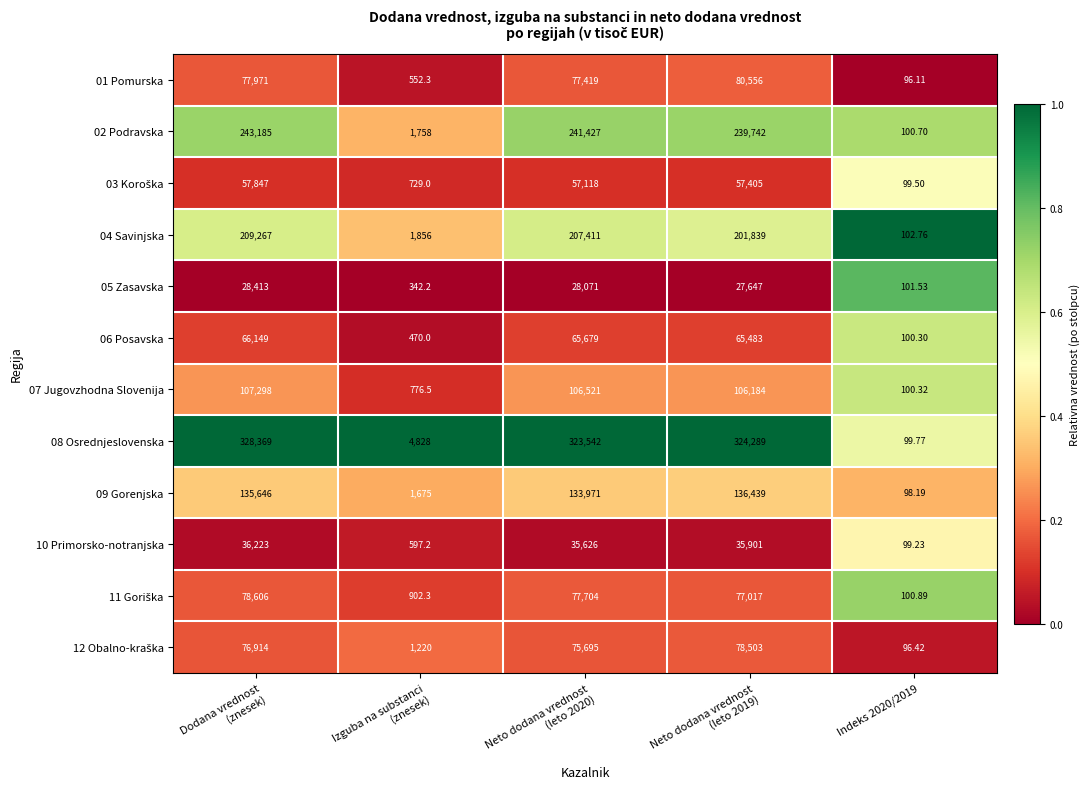

How many categories are shown in the chart?

5